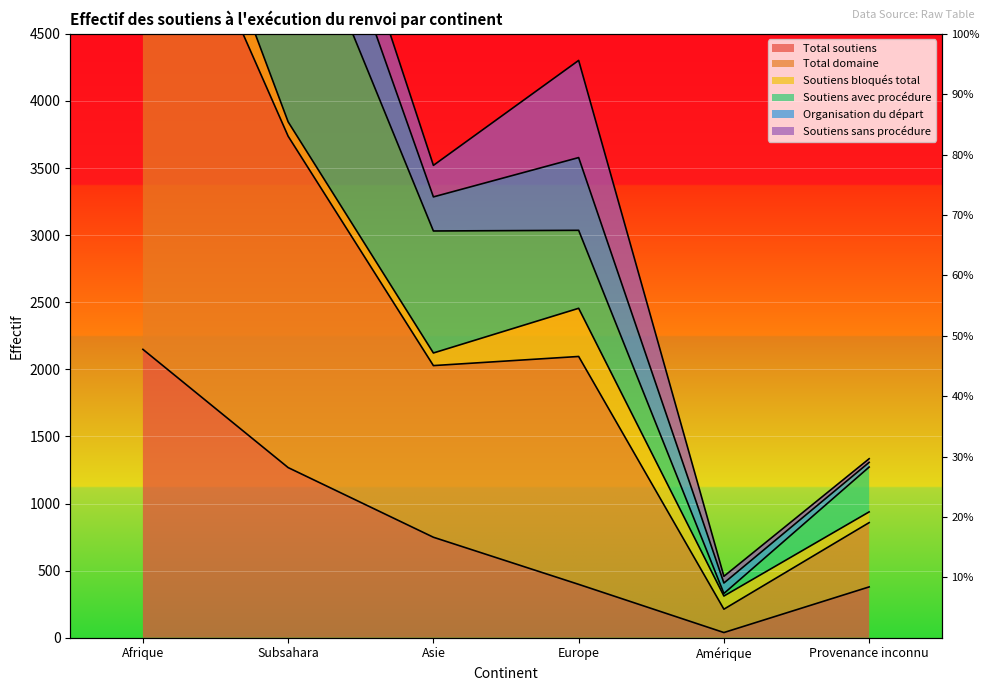

At which category is the sum across all series the highest?

Afrique